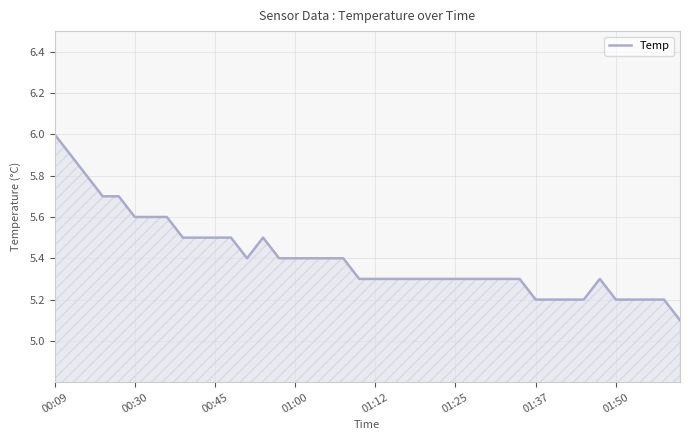

What is the difference between the maximum and minimum values?

0.9